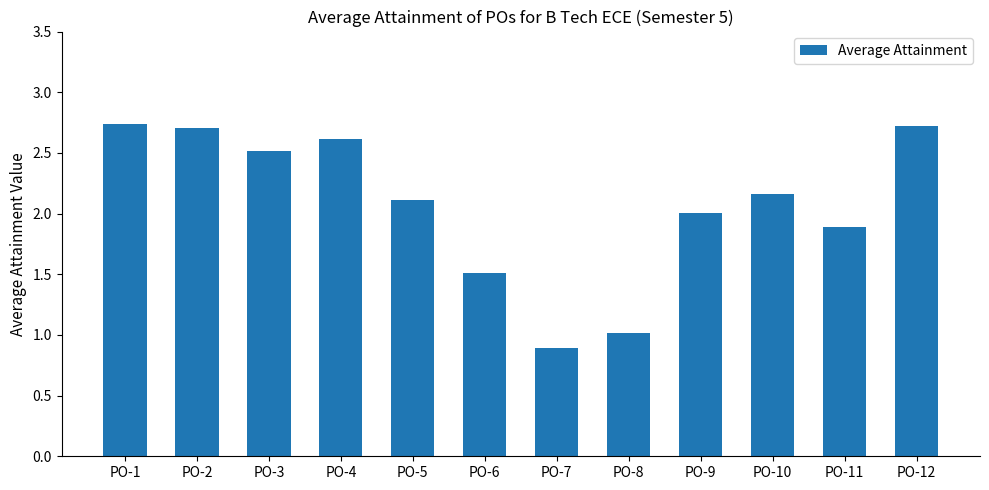

What is the change in value from PO-1 to PO-8?

-1.7